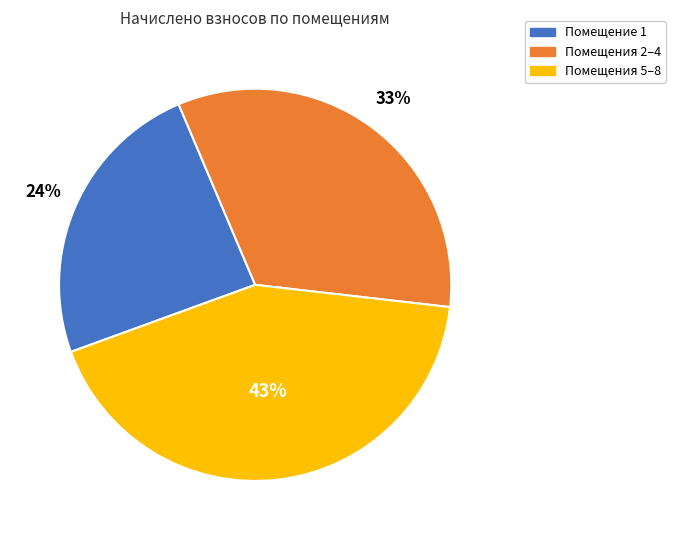

Which slice is the smallest?

Помещение 1